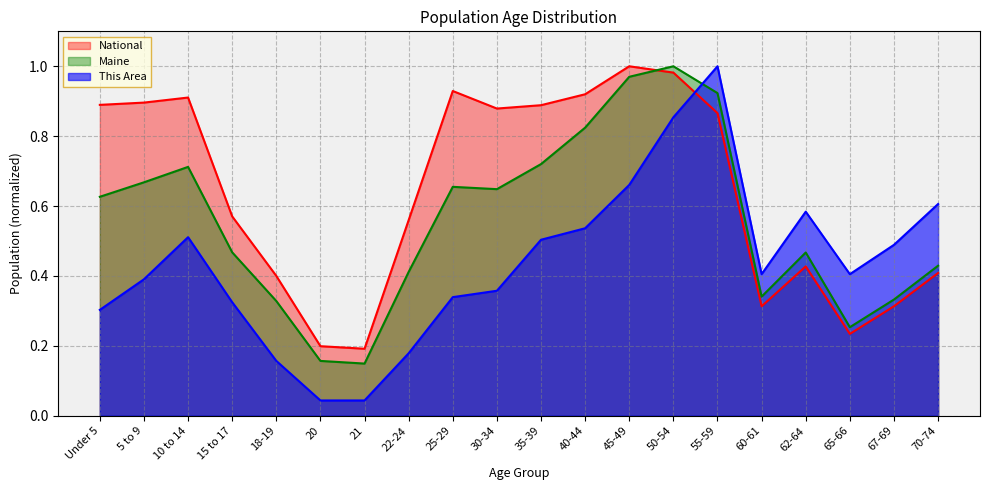

Where do Maine and This Area first cross each other?

50-54 and 55-59